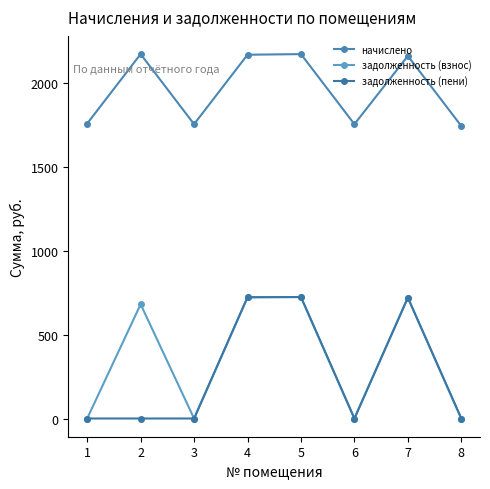

What is the difference between the maximum and minimum values in the начислено series?

428.9